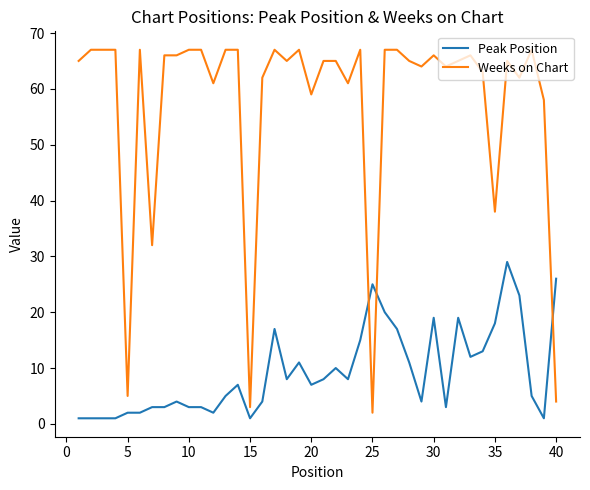

Reading left to right, list all the values displayed in this chart.

Peak Position: 1	1	1	1	2	2	3	3	4	3	3	2	5	7	1	4	17	8	11	7	8	10	8	15	25	20	17	11	4	19	3	19	12	13	18	29	23	5	1	26
Weeks on Chart: 65	67	67	67	5	67	32	66	66	67	67	61	67	67	3	62	67	65	67	59	65	65	61	67	2	67	67	65	64	66	64	65	66	63	38	65	62	67	58	4